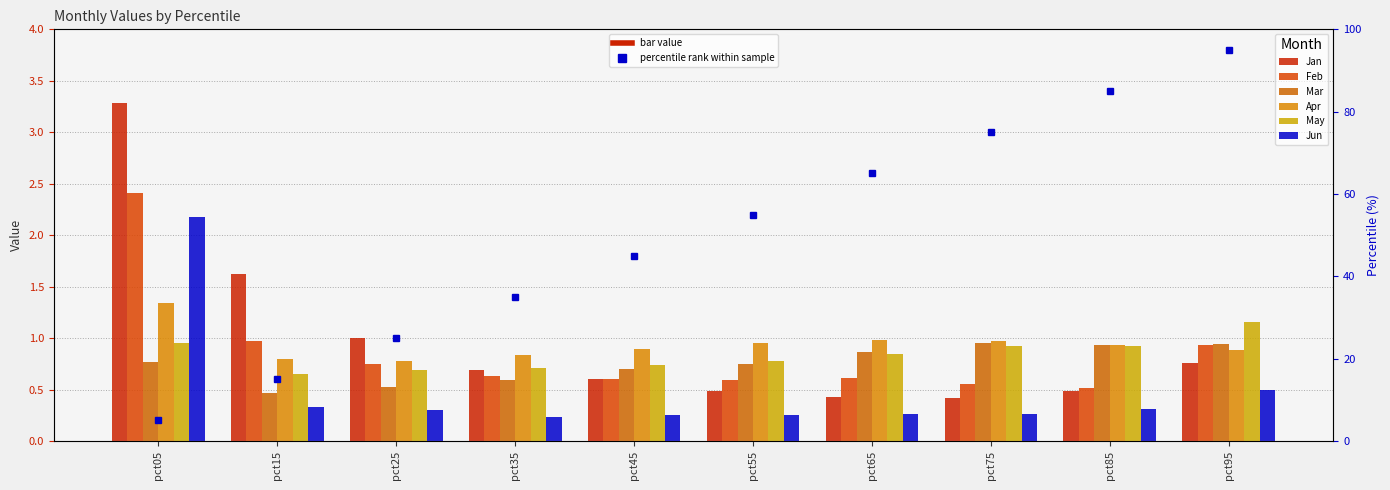

Where is Mar nearest to the value 0?

pct15